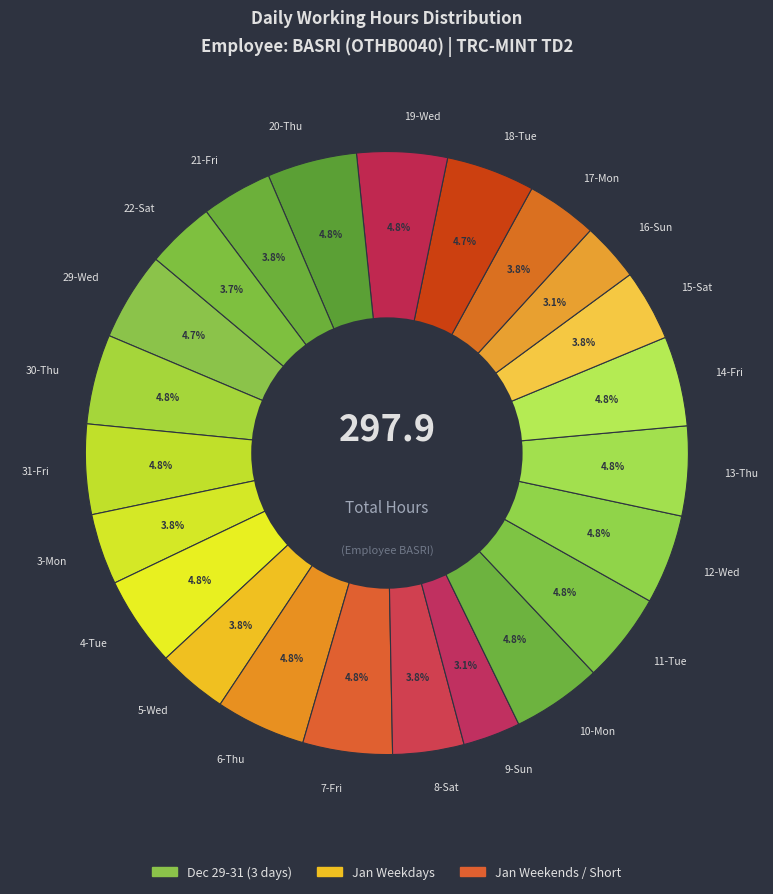

Does 4-Tue account for over 50% of the chart?

No